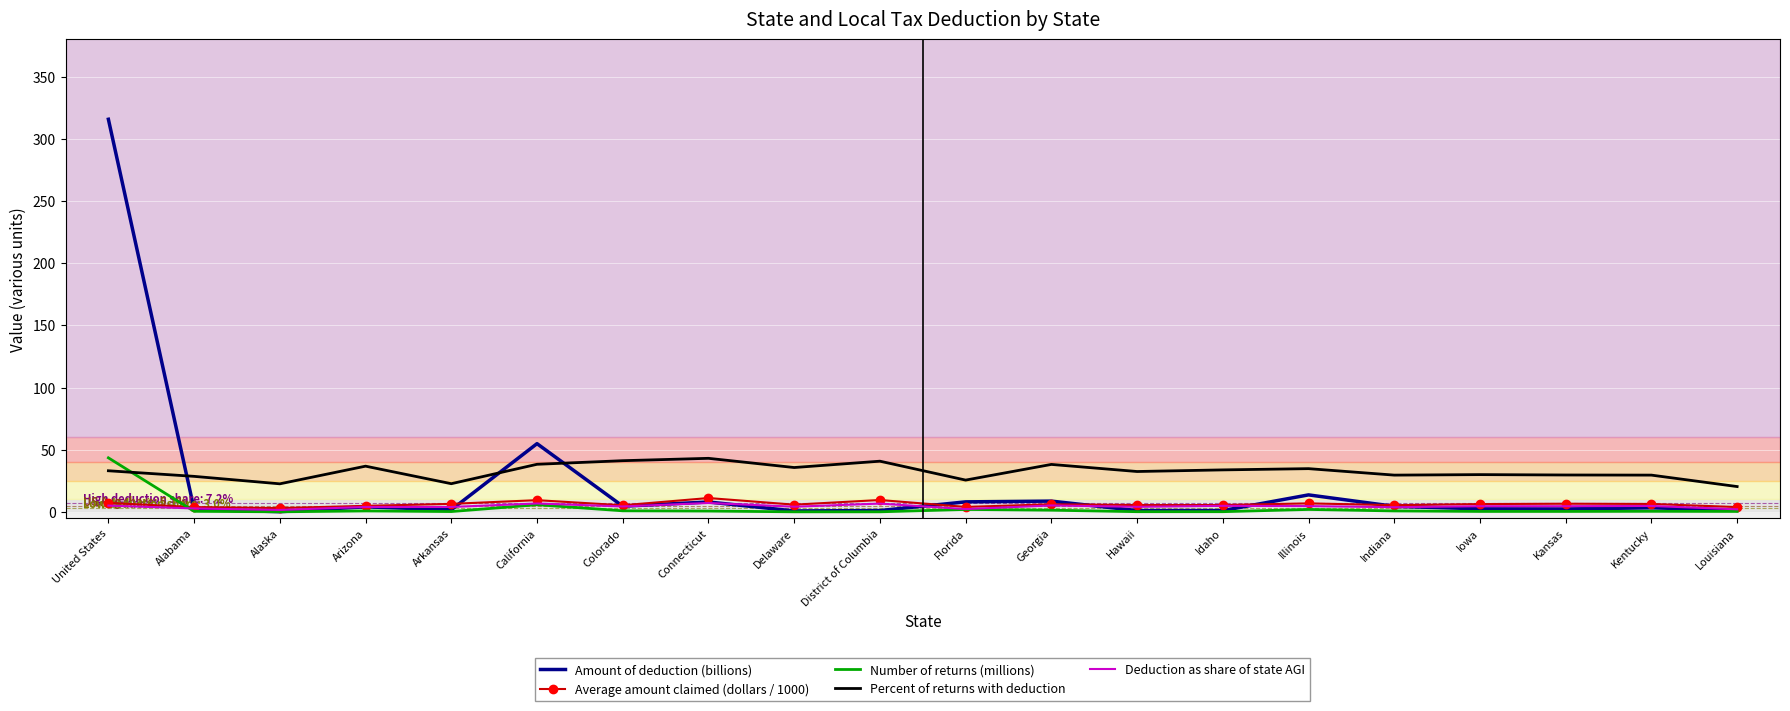

Is the value of Number of returns (millions) at Georgia greater than the value of Percent of returns with deduction at Alaska?

No